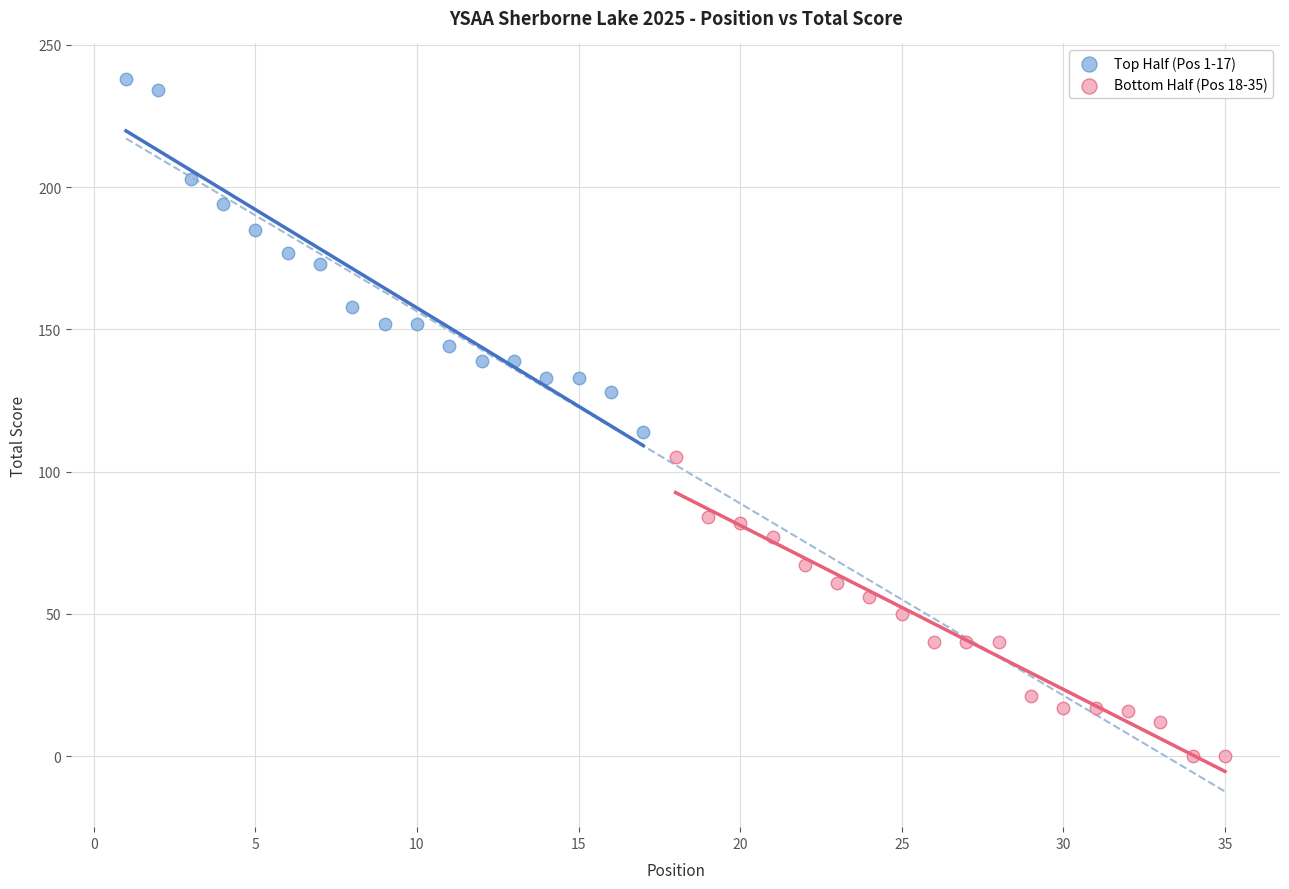

Which series contains the lowest Y value?

Bottom Half (Pos 18-35)